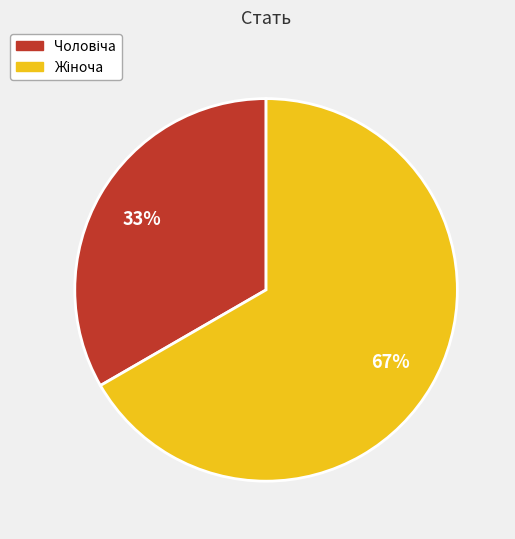

To the nearest percent, what is the average slice percentage?

50%